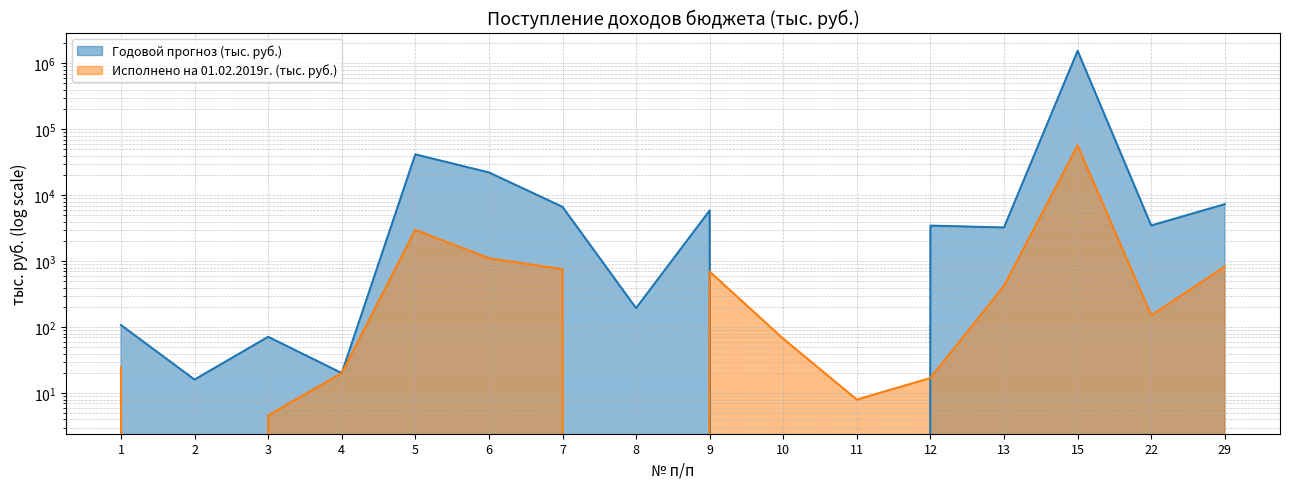

What is the approximate value of Годовой прогноз (тыс. руб.) at 7?

6672.1